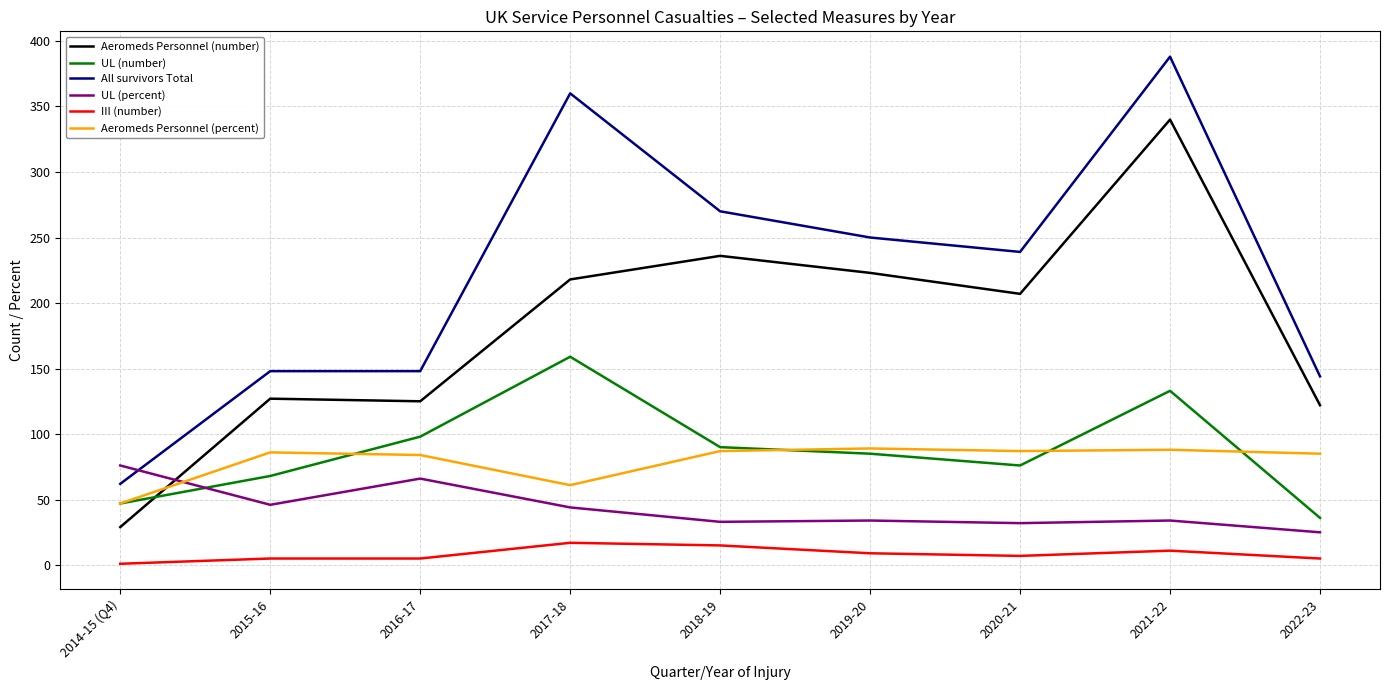

The UL (percent) series shows 25 at 2022-23. True or false?

True